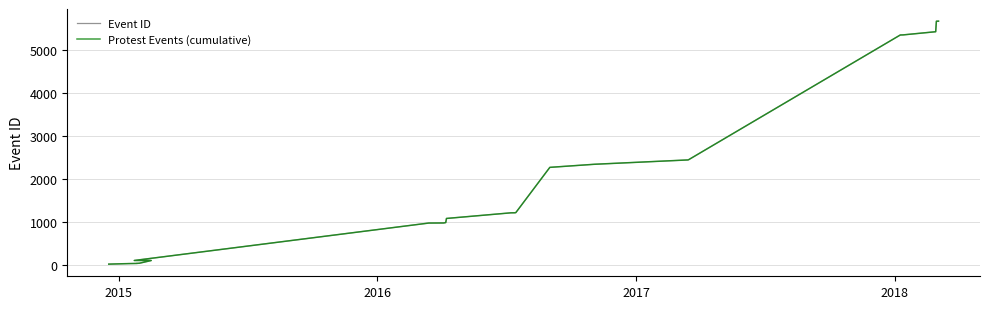

At how many categories does at least one series exceed 5386?

3